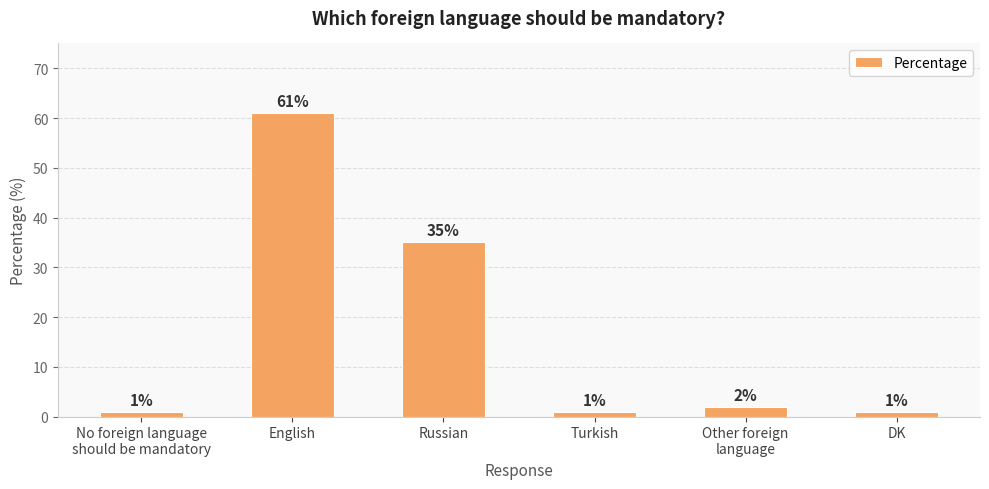

What is the difference between the second highest and minimum values?

34